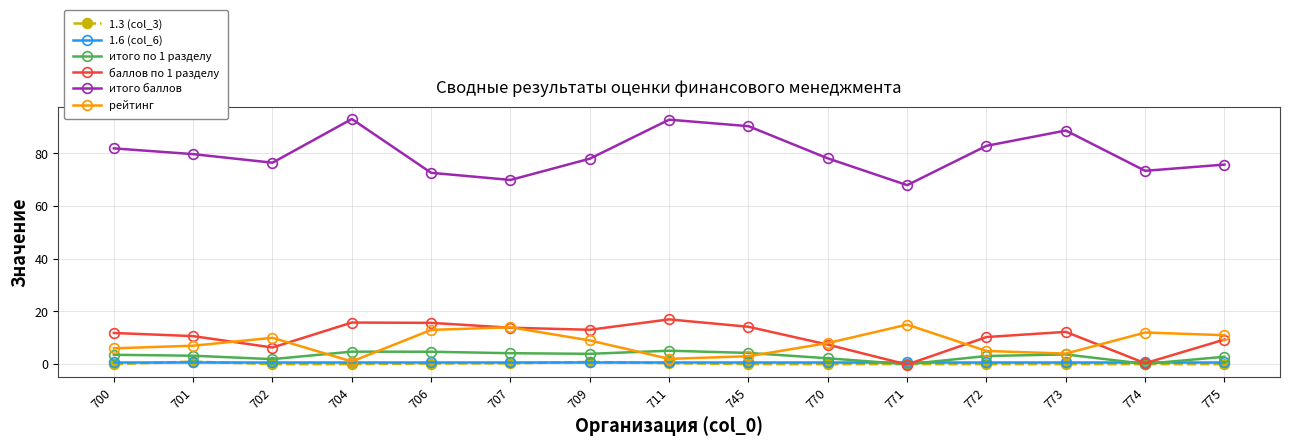

True or false: итого баллов and 1.6 (col_6) intersect in this chart.

False